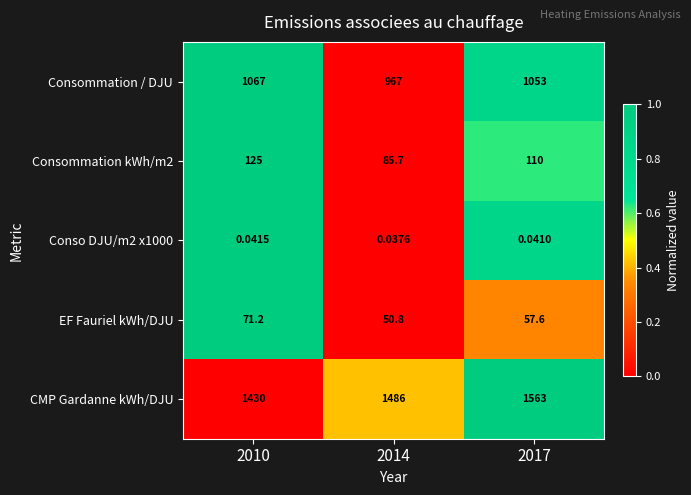

Which series has the largest total across all categories?

CMP Gardanne kWh/DJU